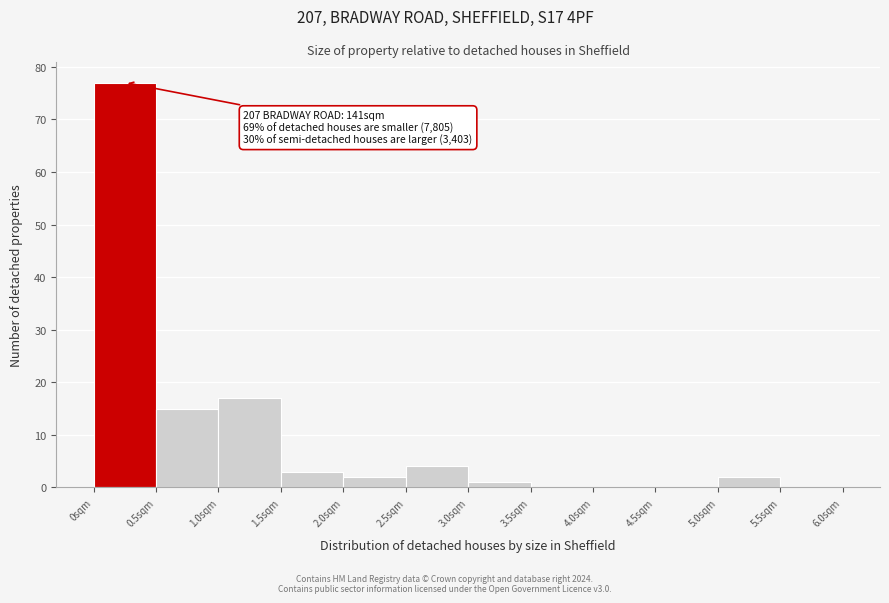

Over which range of the x-axis is the bar tallest?

0.0 to 0.5